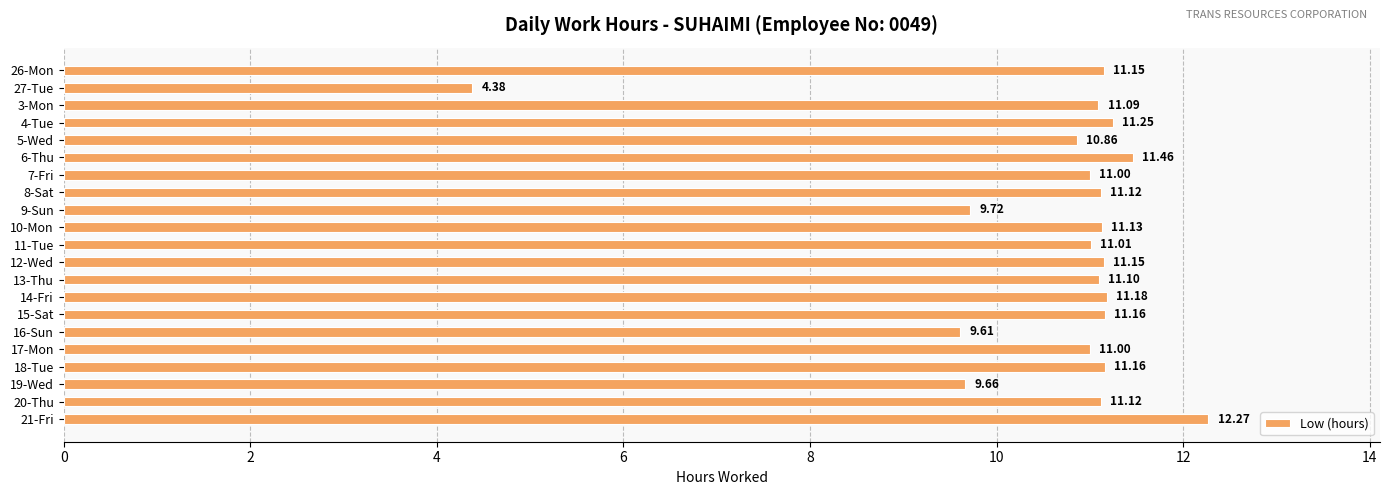

What is the maximum value shown in the chart?

12.3